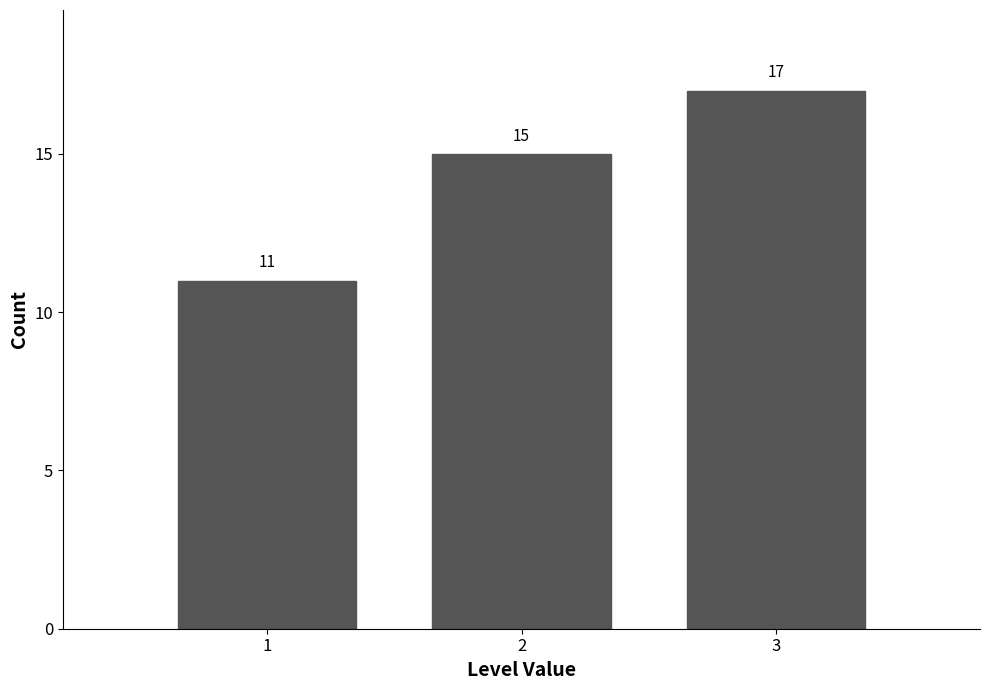

Reading right to left, what are all the values shown in this chart?

17	15	11